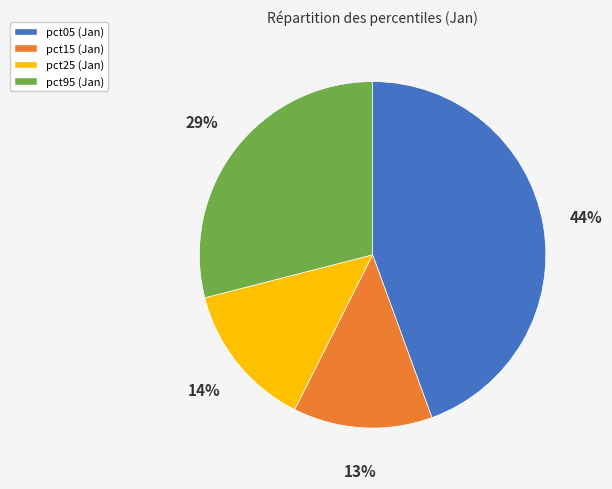

How many segments does this pie chart have?

4